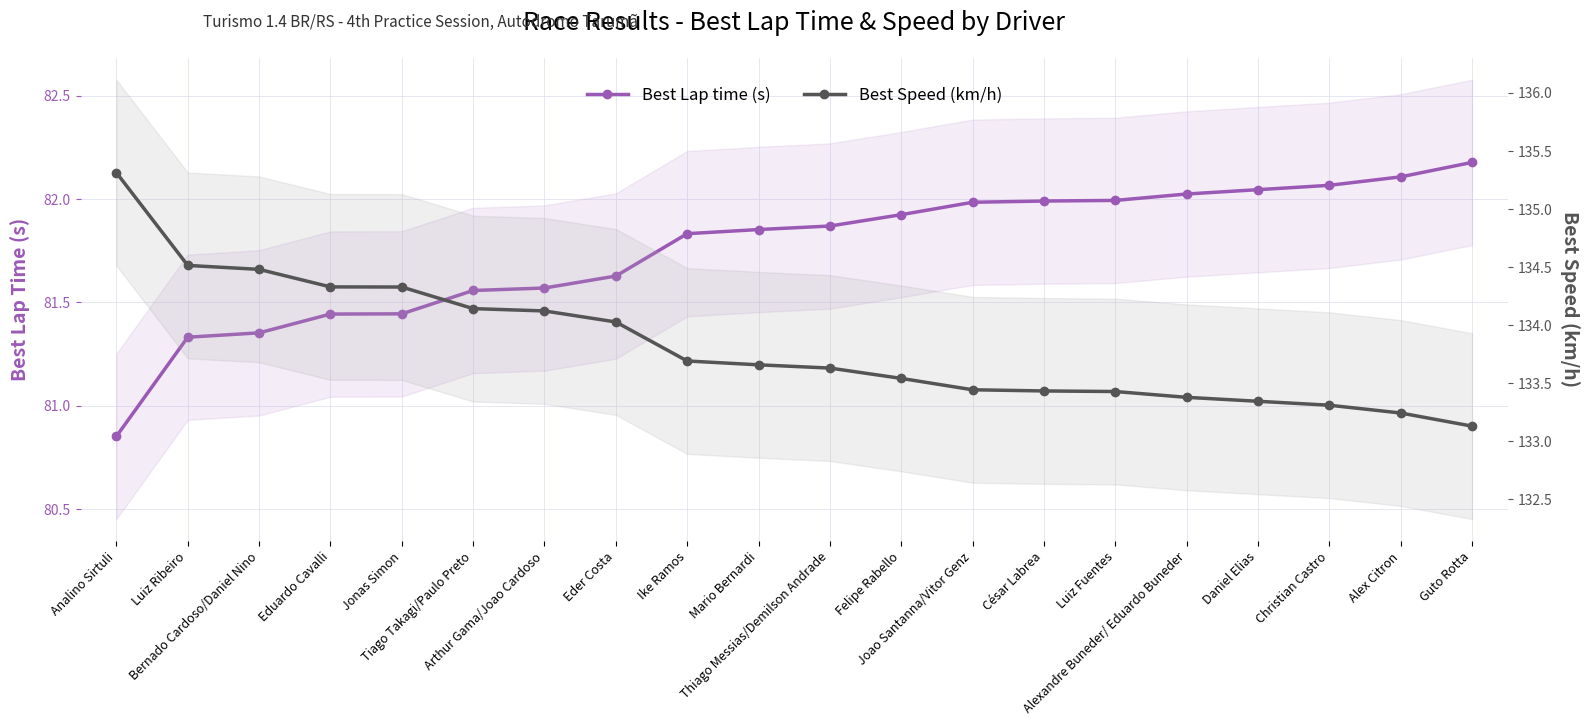

Where is Best Lap time (s) nearest to the value 81?

Analino Sirtuli